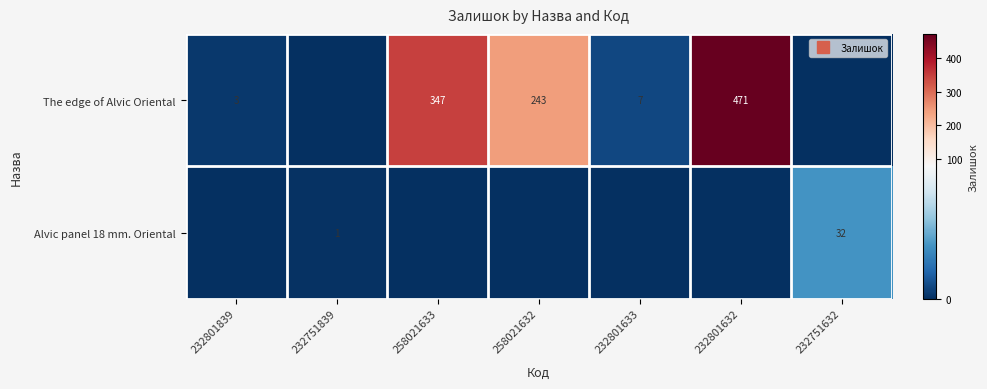

Where does the The edge of Alvic Oriental series first go above 7?

258021633